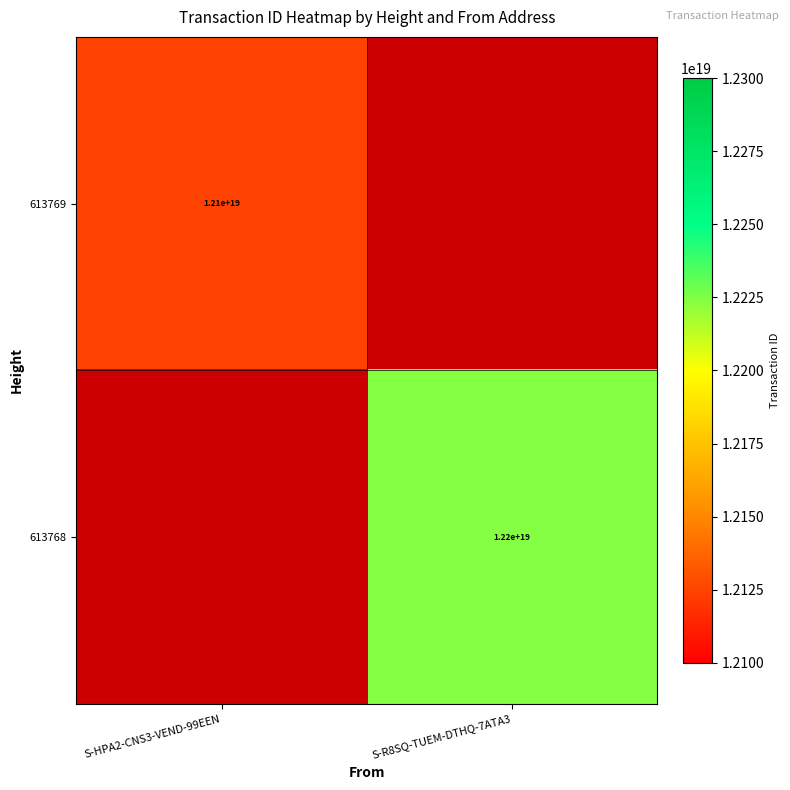

The 613768 series shows 12200000000000000000 at S-R8SQ-TUEM-DTHQ-7ATA3. True or false?

True